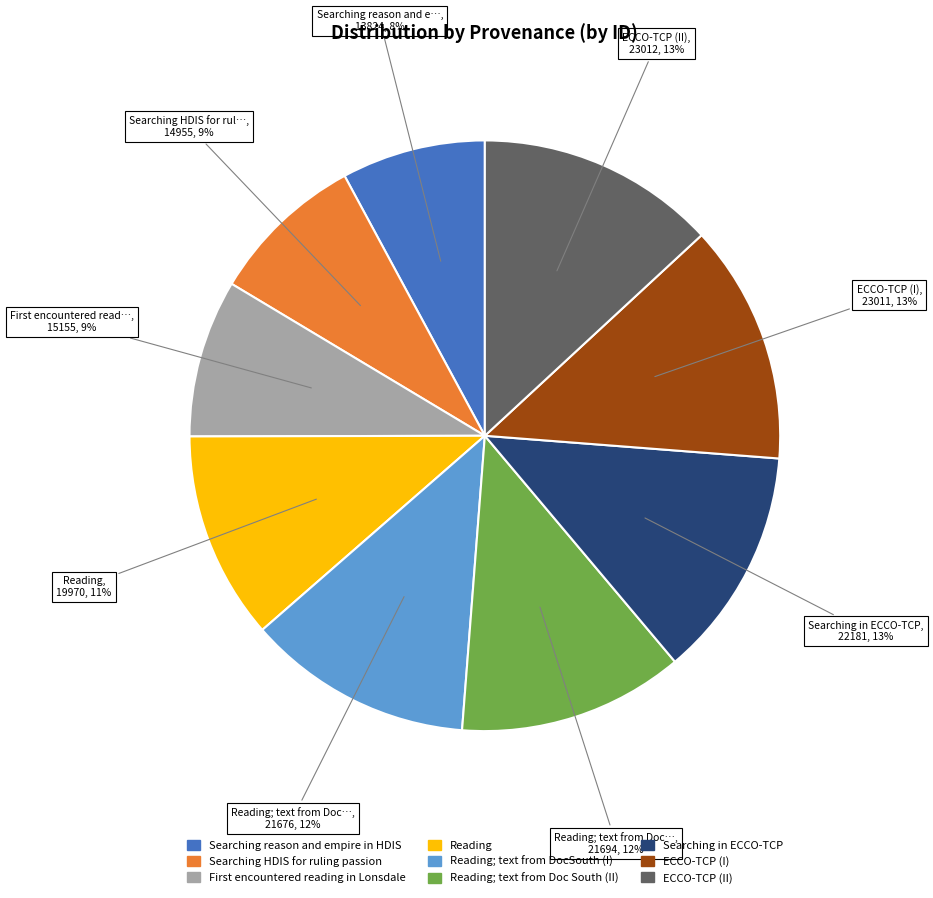

Is there a majority slice in this chart?

No